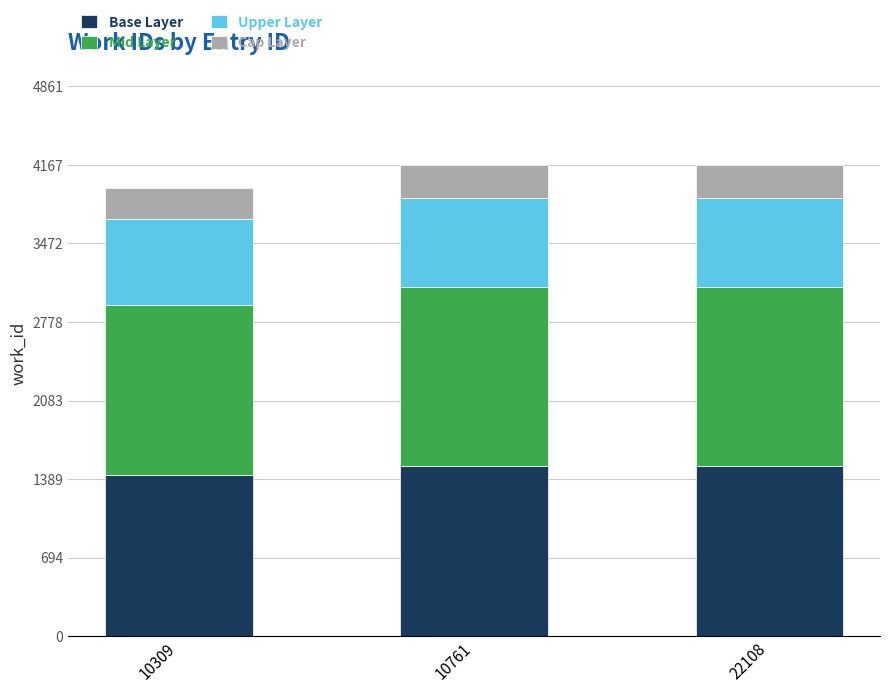

Is it true that Base Layer equals 2272.5 at 22108?

False